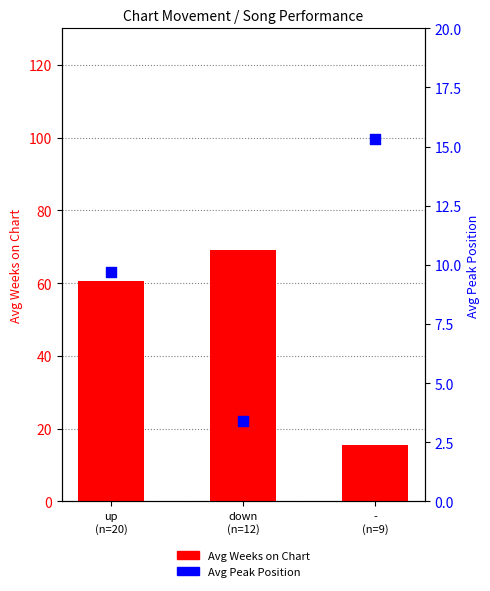

Which series contains the lowest Y value?

Avg Peak Position